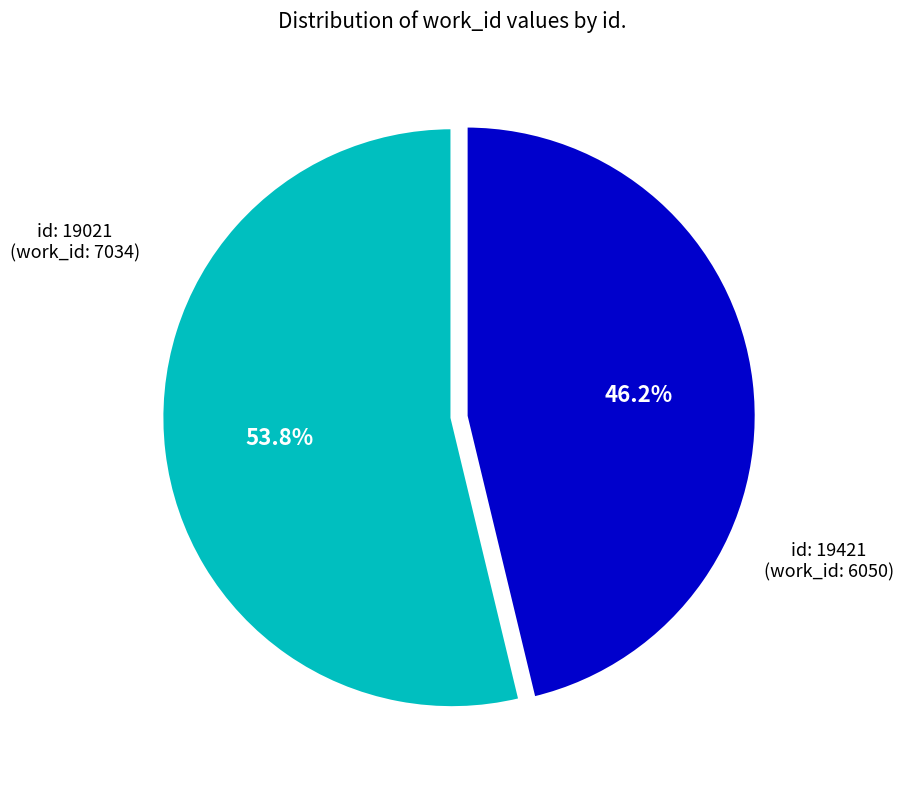

Is there any slice that represents more than half of the pie?

Yes